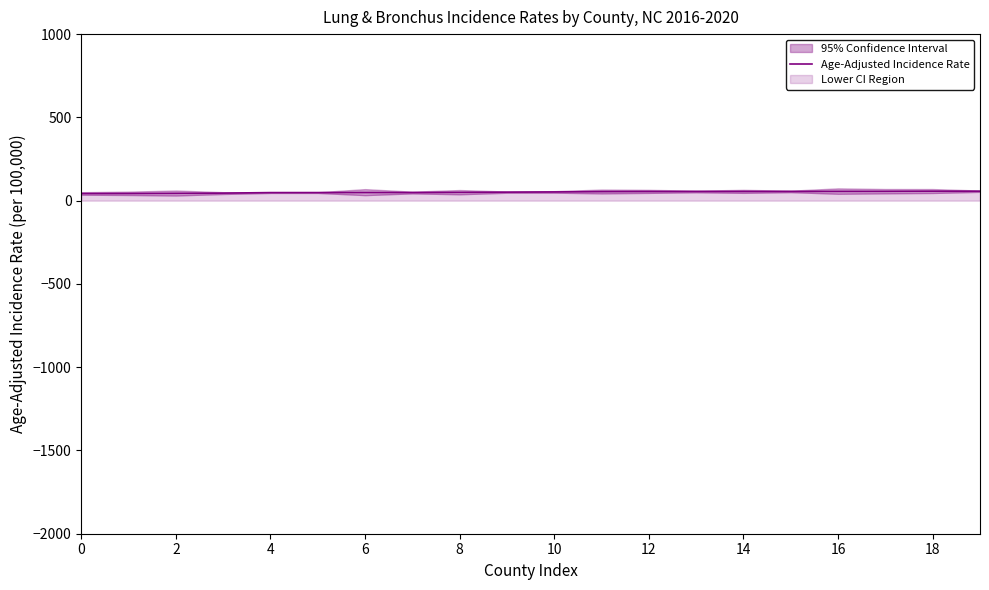

How many lines are shown in the chart?

1